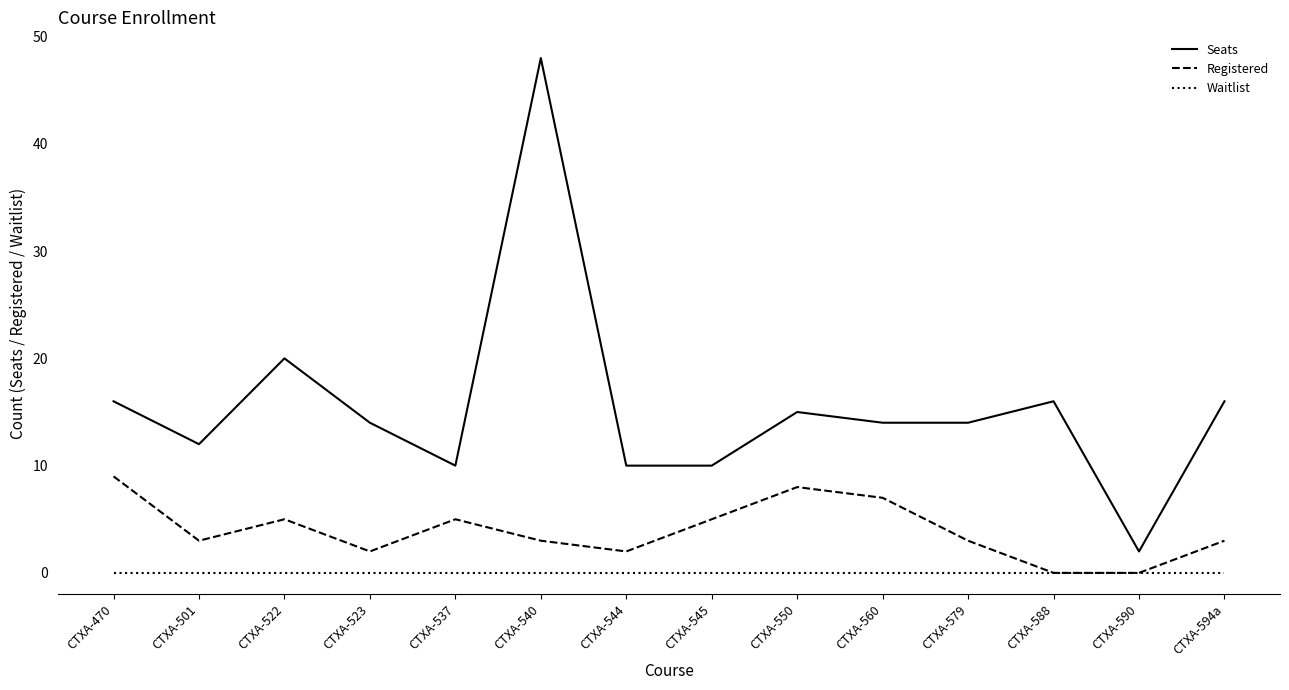

Which series has the largest total across all categories?

Seats